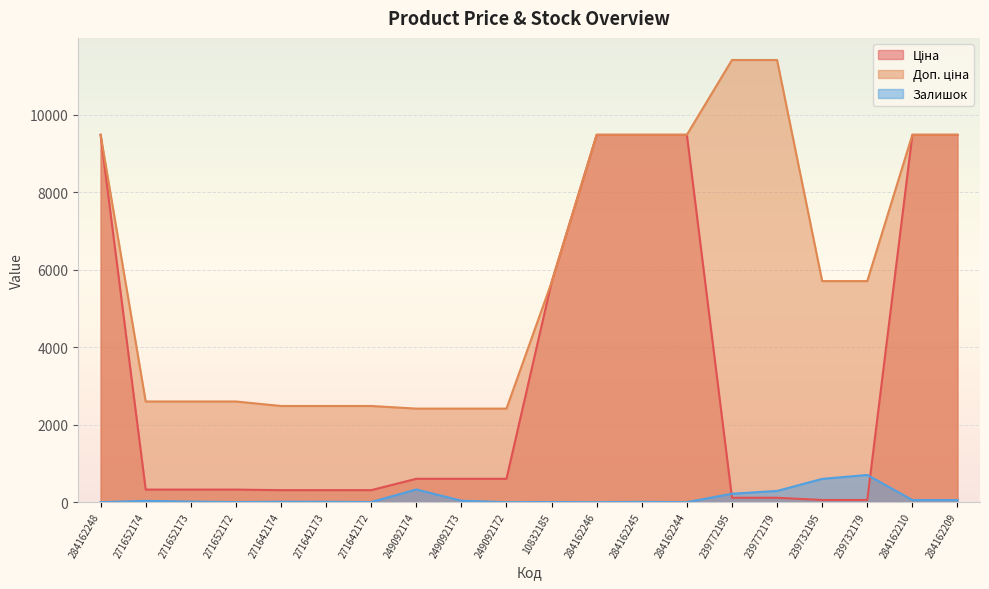

Reading left to right, transcribe all the data shown in this chart.

Ціна: 9480.1	324.8	324.8	324.8	310.3	310.3	310.3	603.7	603.7	603.7	5673.8	9480.1	9480.1	9480.1	114.1	114.1	57.0	57.0	9480.1	9480.1
Доп. ціна: 9480.1	2598.3	2598.3	2598.3	2482.4	2482.4	2482.4	2414.8	2414.8	2414.8	5673.8	9480.1	9480.1	9480.1	11410.0	11410.0	5705.0	5705.0	9480.1	9480.1
Залишок: 0.0	34.0	15.0	4.0	11.0	10.0	4.0	328.0	38.0	0.0	4.0	0.0	8.0	0.0	218.0	290.0	601.0	702.0	56.0	53.0